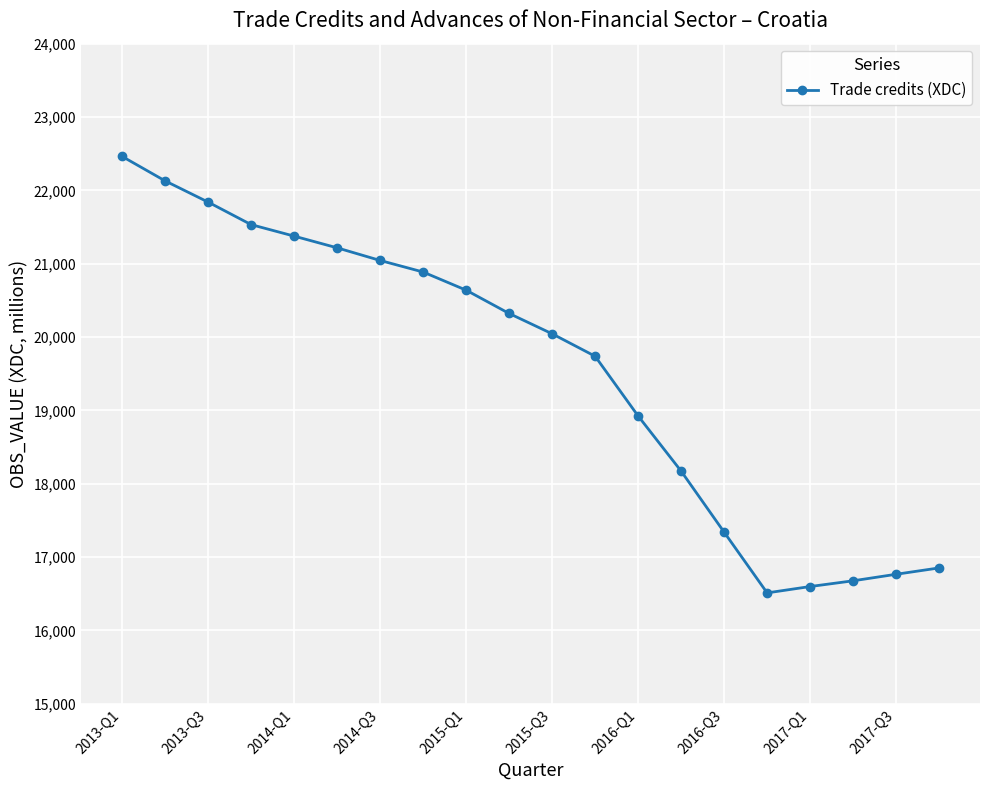

How many data points are less than 20321?

10